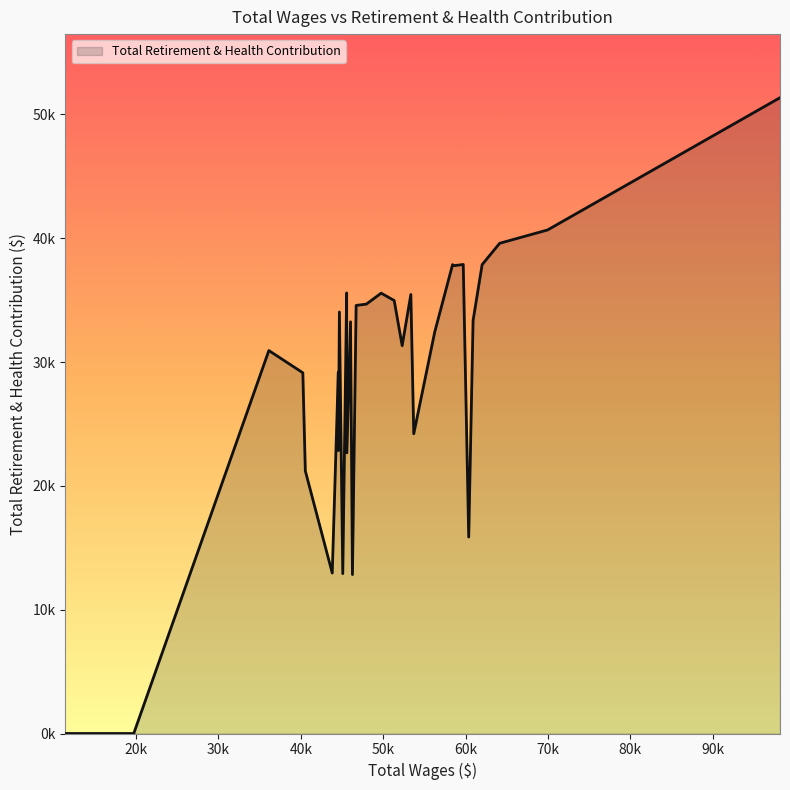

How many interior local peaks (higher than both neighbors) does the data have?

9